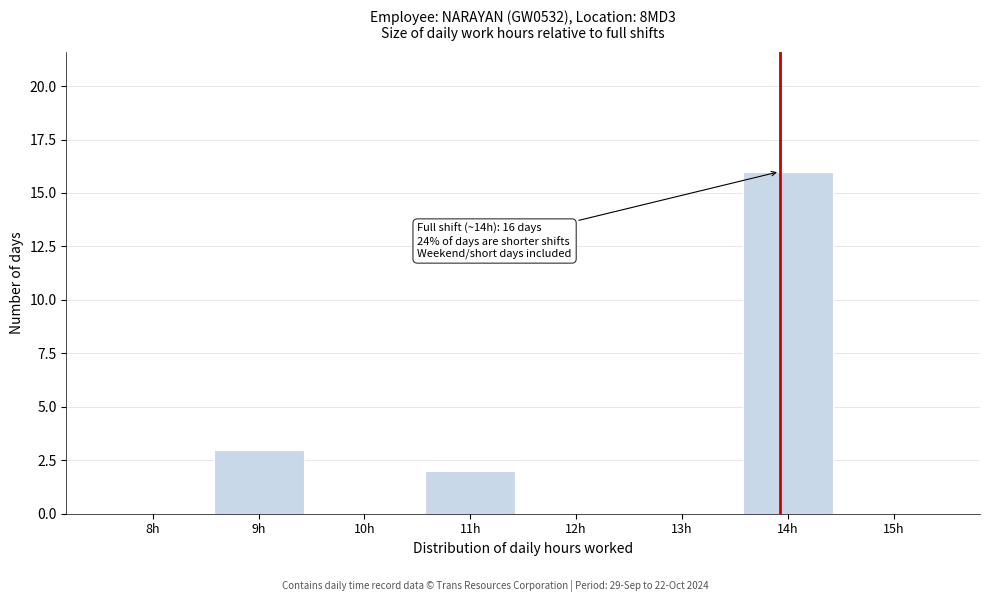

Reading left to right, what are all the values shown in this chart?

8h=0	9h=3	10h=0	11h=2	12h=0	13h=0	14h=16	15h=0